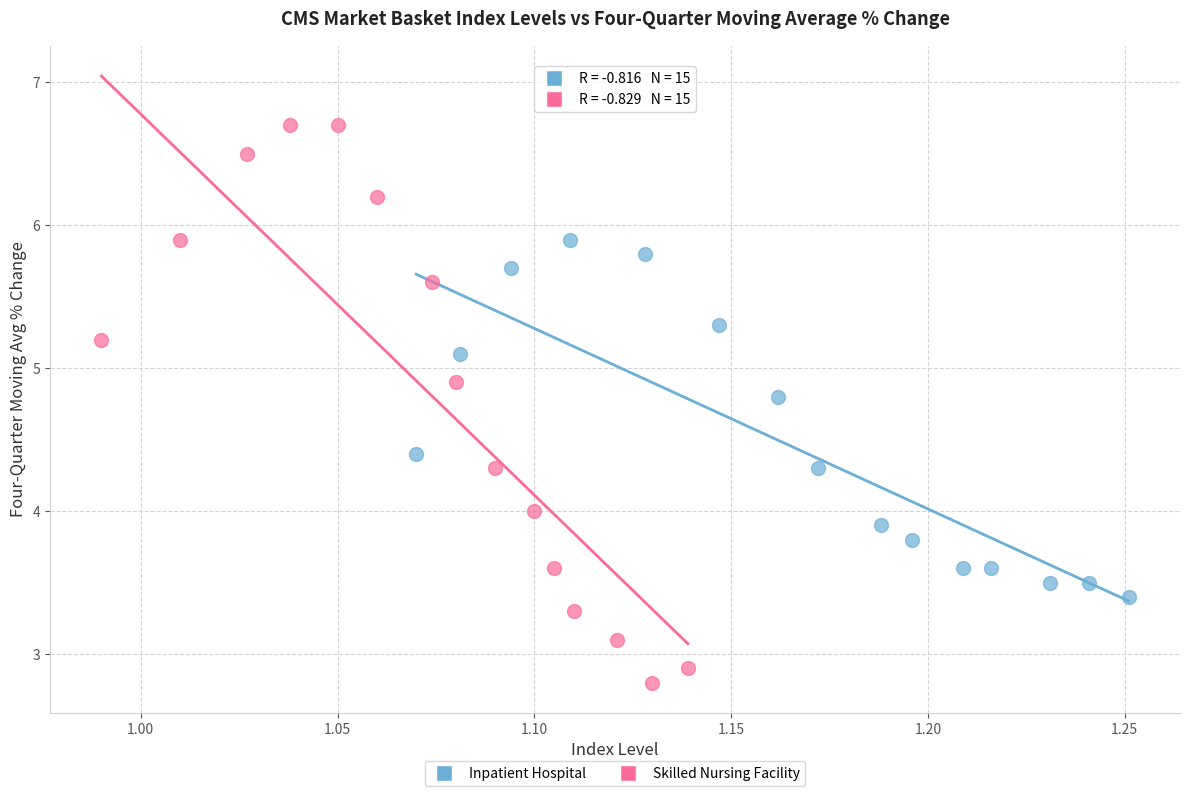

Which series contains the highest Y value?

Skilled Nursing Facility